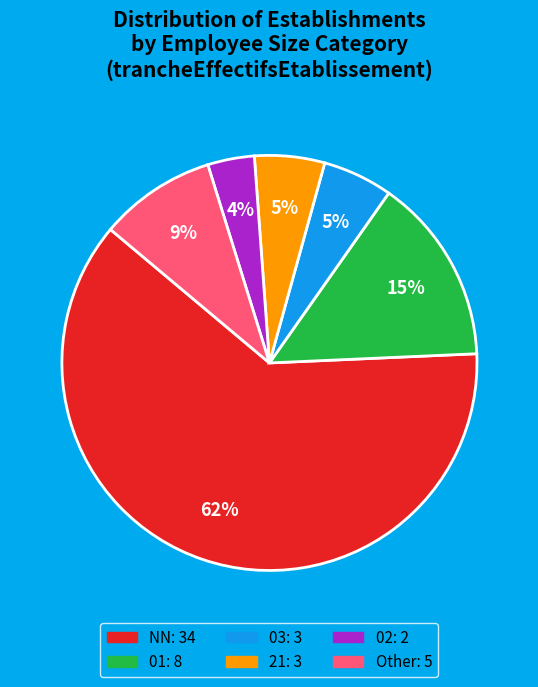

Do 02 and NN together represent more than half of the pie?

Yes